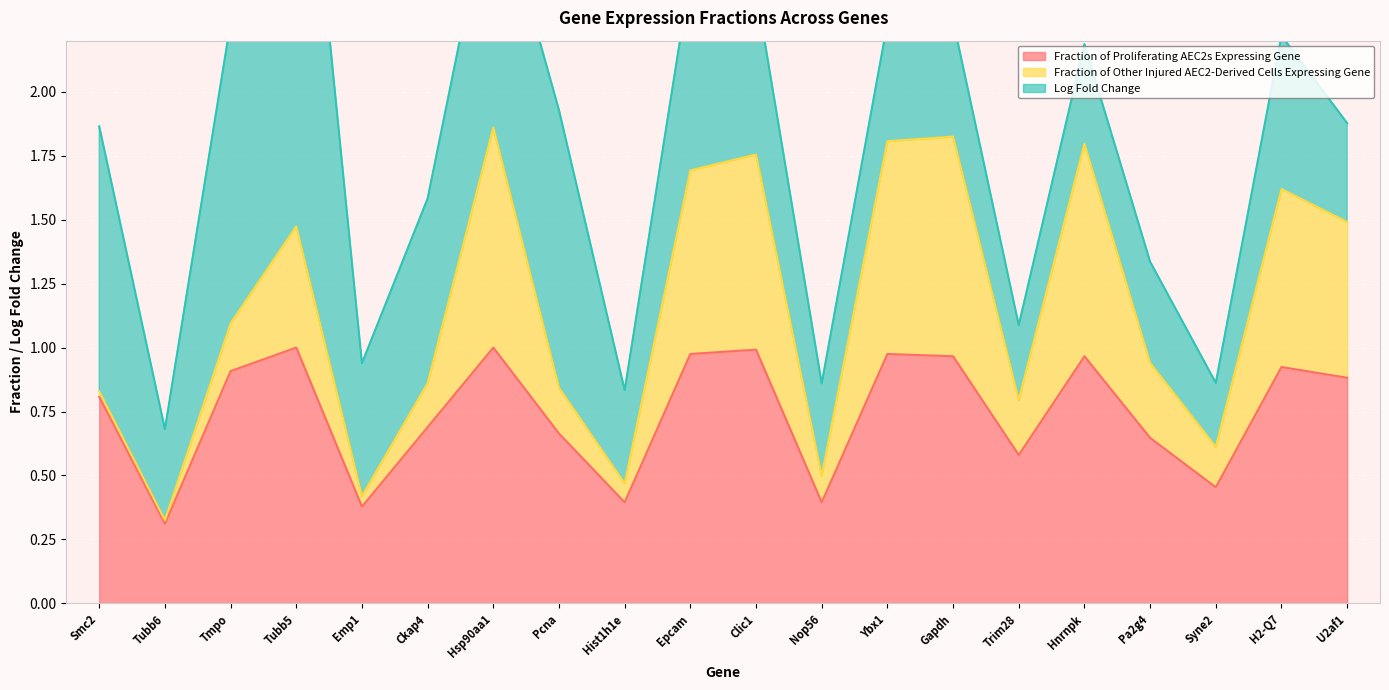

At which category does Log Fold Change reach its first local peak?

Tubb5